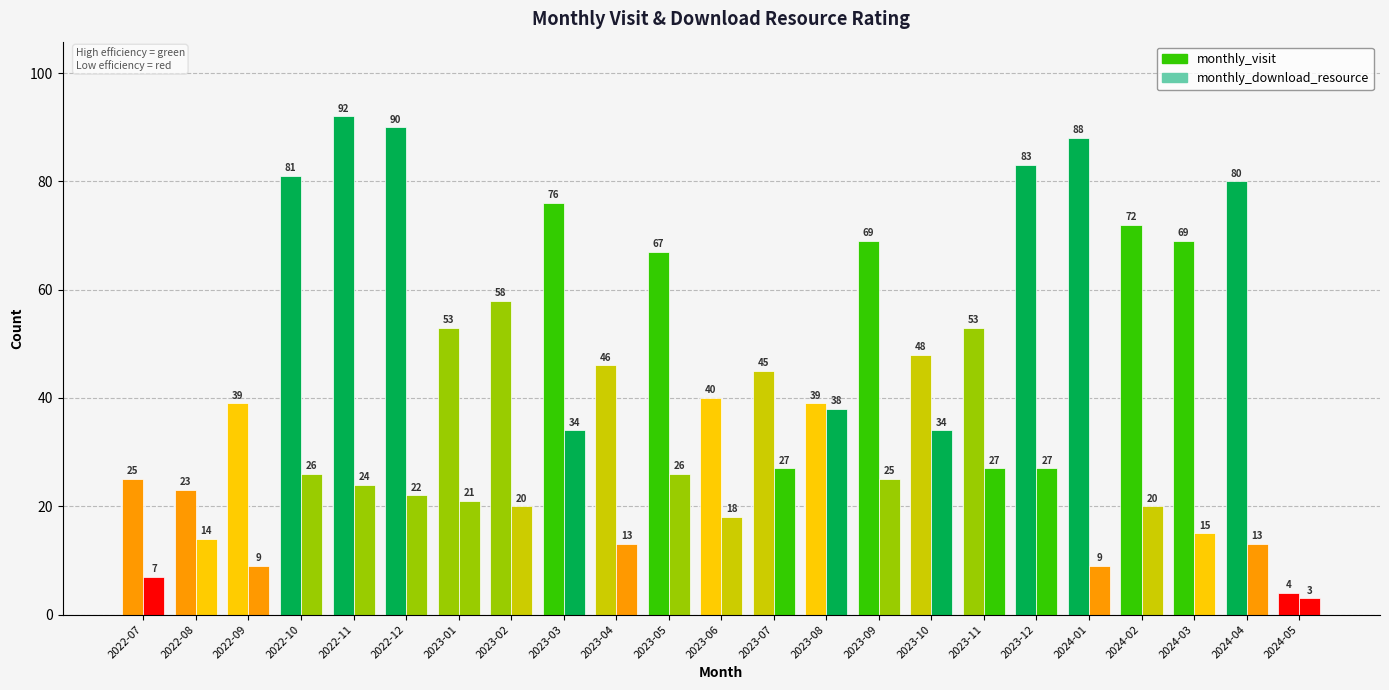

How many values in the monthly_download_resource series are below 21?

11